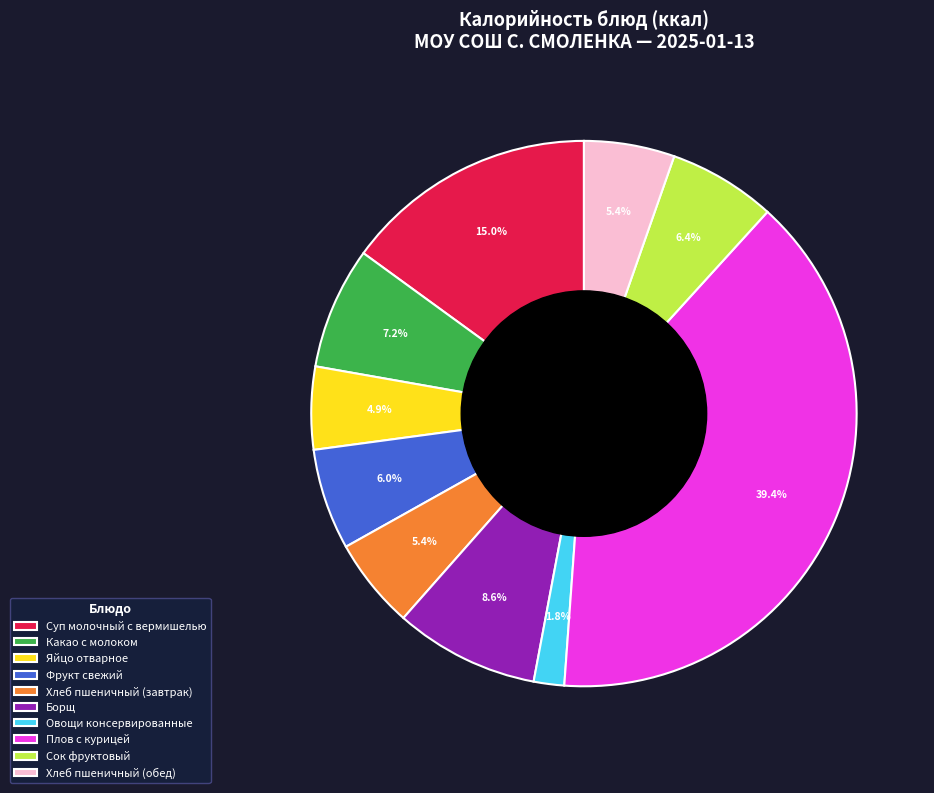

How many segments does this pie chart have?

10